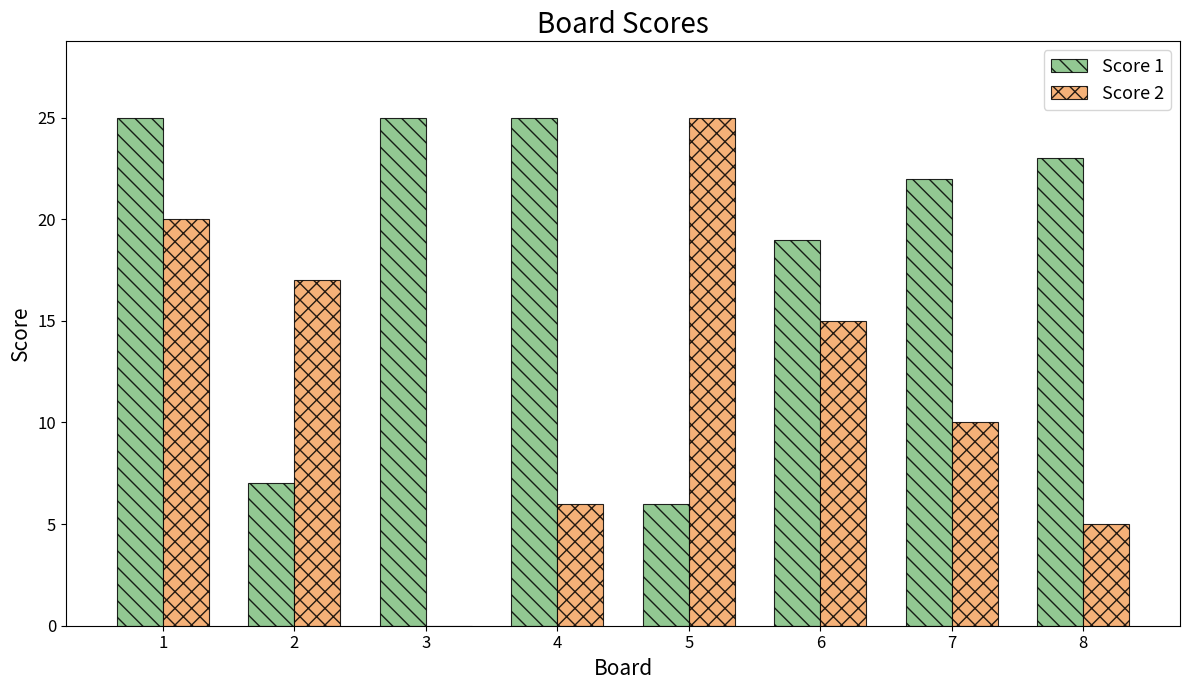

What is the highest value of the Score 1 series?

25